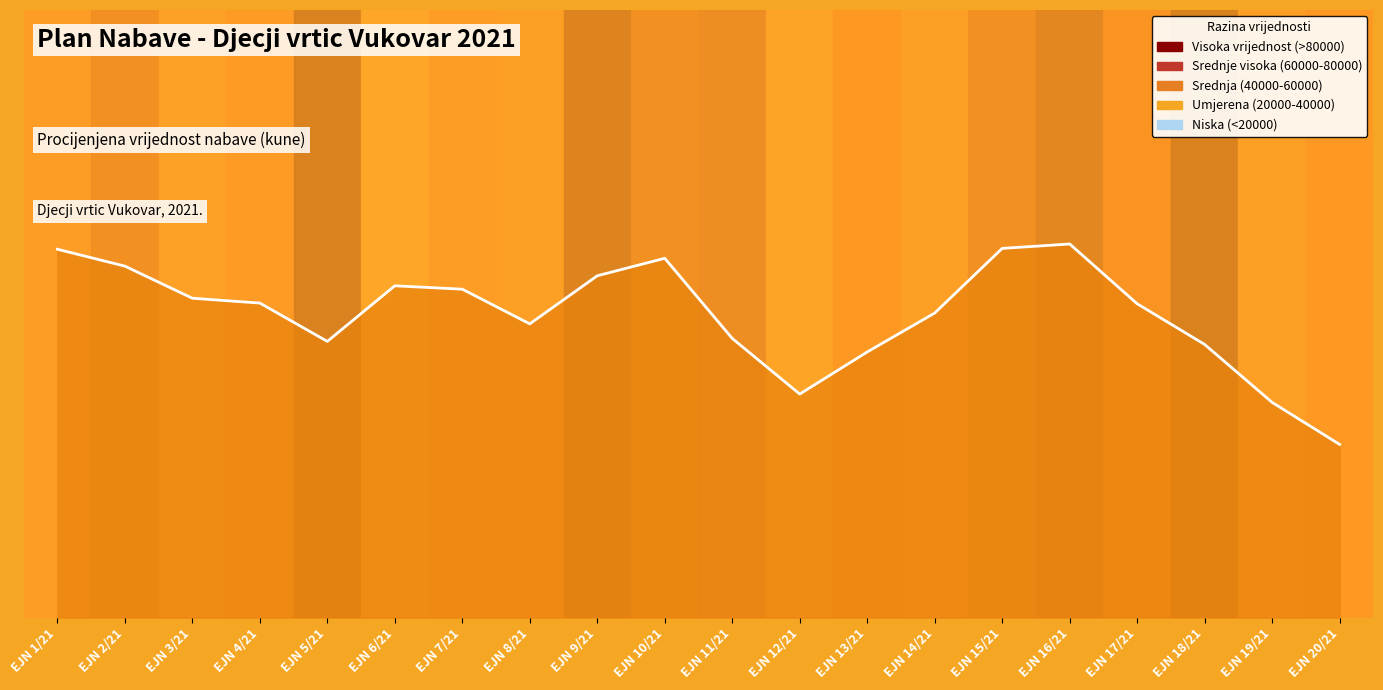

Reading left to right, what are all the values shown in this chart?

EJN 1/21=0.6	EJN 2/21=0.6	EJN 3/21=0.5	EJN 4/21=0.5	EJN 5/21=0.5	EJN 6/21=0.5	EJN 7/21=0.5	EJN 8/21=0.5	EJN 9/21=0.6	EJN 10/21=0.6	EJN 11/21=0.5	EJN 12/21=0.4	EJN 13/21=0.4	EJN 14/21=0.5	EJN 15/21=0.6	EJN 16/21=0.6	EJN 17/21=0.5	EJN 18/21=0.4	EJN 19/21=0.4	EJN 20/21=0.3